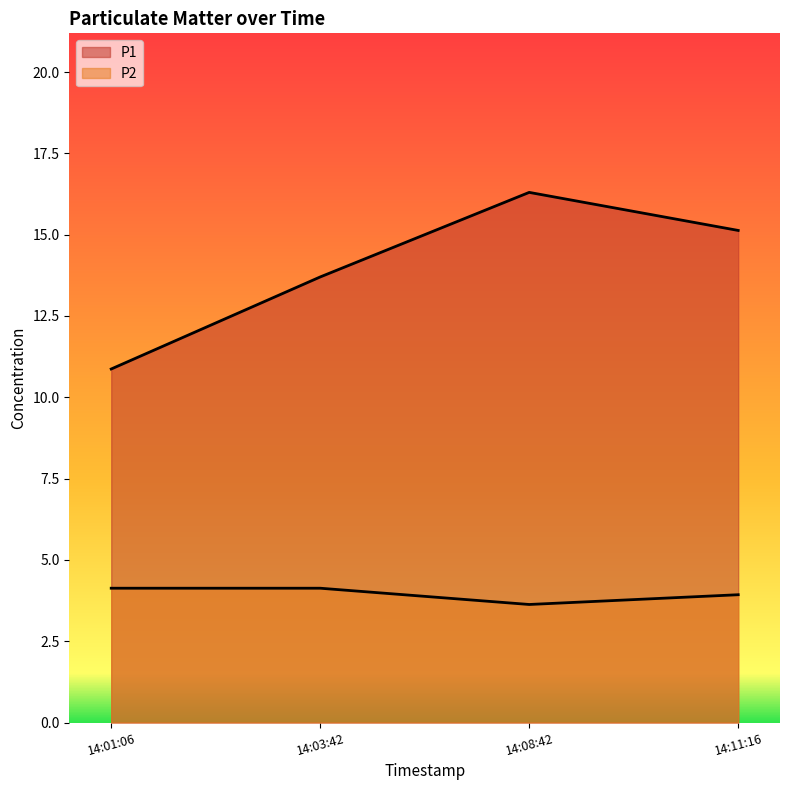

What position from the right is 14:03:42?

3